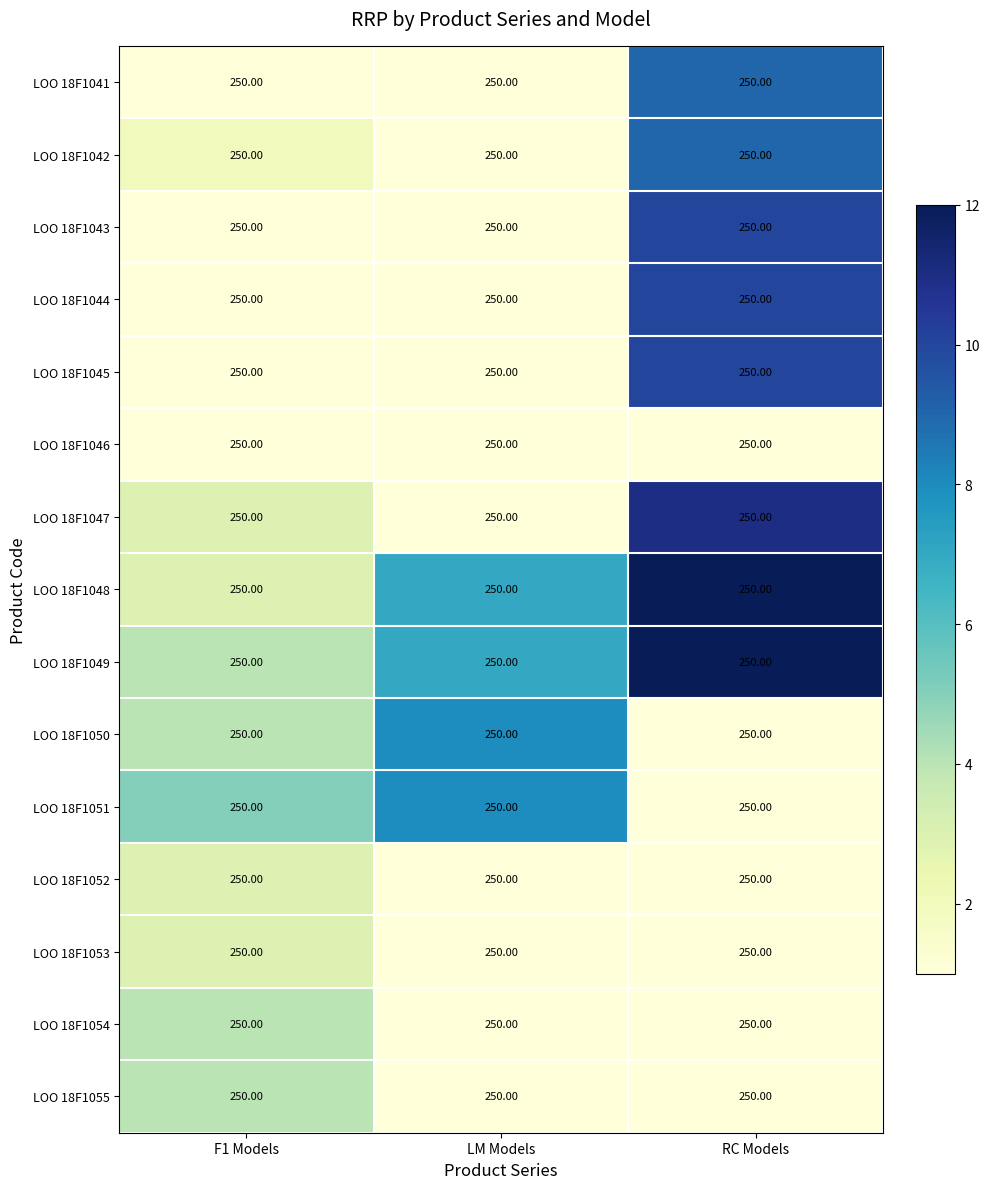

Reading left to right, what are all the values shown in this chart?

LOO 18F1041: F1 Models=250	LM Models=250	RC Models=250
LOO 18F1042: F1 Models=250	LM Models=250	RC Models=250
LOO 18F1043: F1 Models=250	LM Models=250	RC Models=250
LOO 18F1044: F1 Models=250	LM Models=250	RC Models=250
LOO 18F1045: F1 Models=250	LM Models=250	RC Models=250
LOO 18F1046: F1 Models=250	LM Models=250	RC Models=250
LOO 18F1047: F1 Models=250	LM Models=250	RC Models=250
LOO 18F1048: F1 Models=250	LM Models=250	RC Models=250
LOO 18F1049: F1 Models=250	LM Models=250	RC Models=250
LOO 18F1050: F1 Models=250	LM Models=250	RC Models=250
LOO 18F1051: F1 Models=250	LM Models=250	RC Models=250
LOO 18F1052: F1 Models=250	LM Models=250	RC Models=250
LOO 18F1053: F1 Models=250	LM Models=250	RC Models=250
LOO 18F1054: F1 Models=250	LM Models=250	RC Models=250
LOO 18F1055: F1 Models=250	LM Models=250	RC Models=250